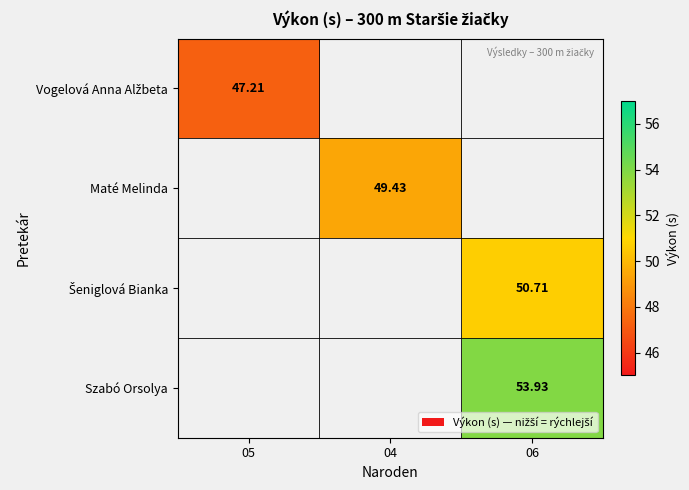

At which category does the chart reach its minimum across all series?

05